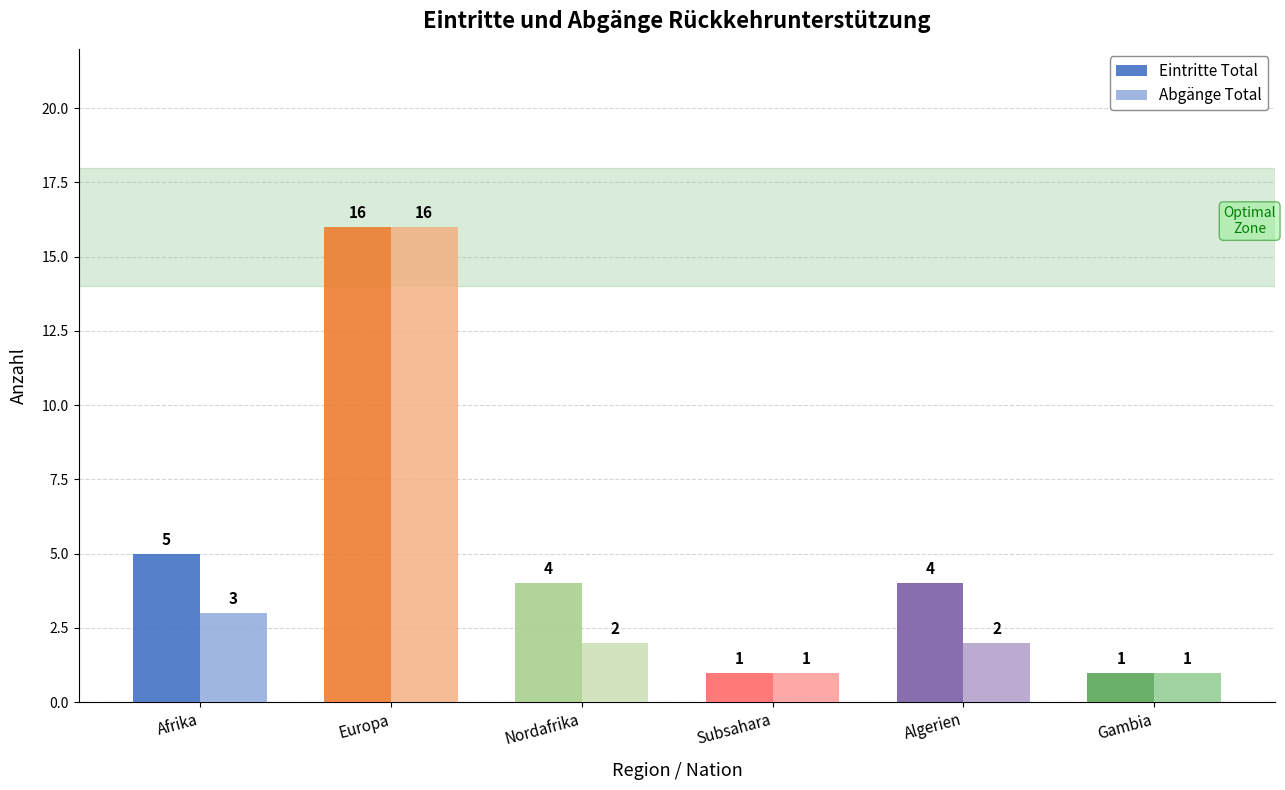

Reading left to right, transcribe all the data shown in this chart.

Eintritte Total: Afrika=5	Europa=16	Nordafrika=4	Subsahara=1	Algerien=4	Gambia=1
Abgänge Total: Afrika=3	Europa=16	Nordafrika=2	Subsahara=1	Algerien=2	Gambia=1